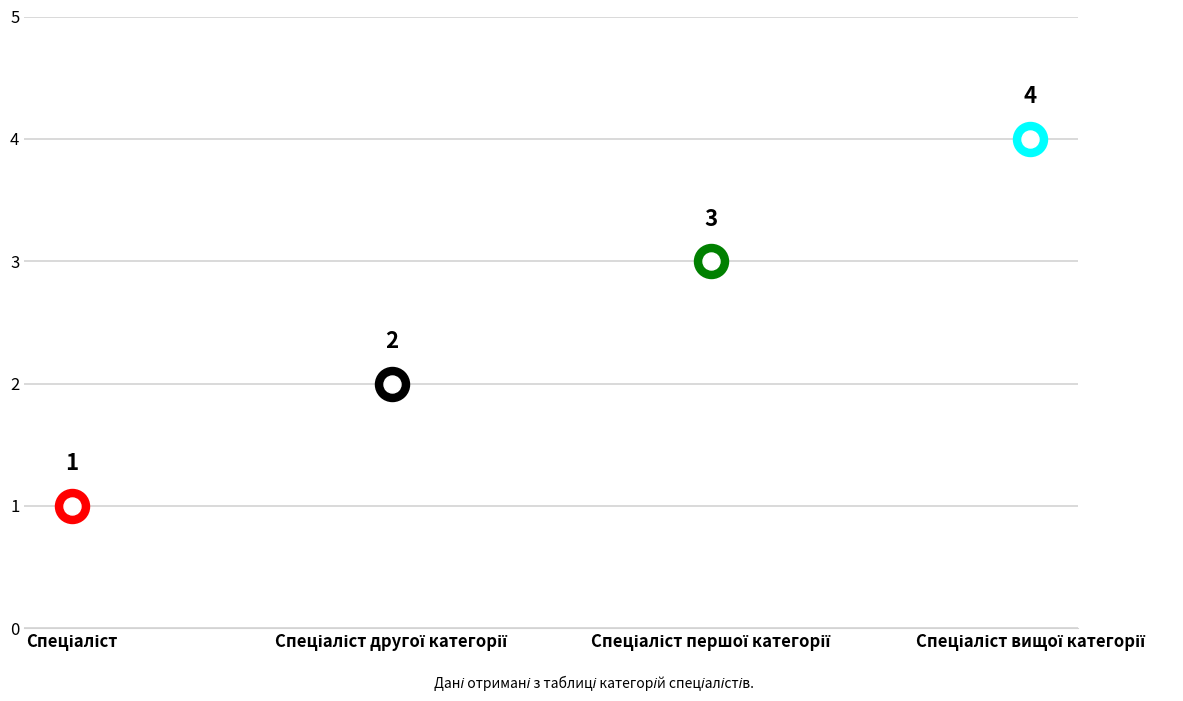

What is the change in value from Спеціаліст to Спеціаліст вищої категорії?

+3